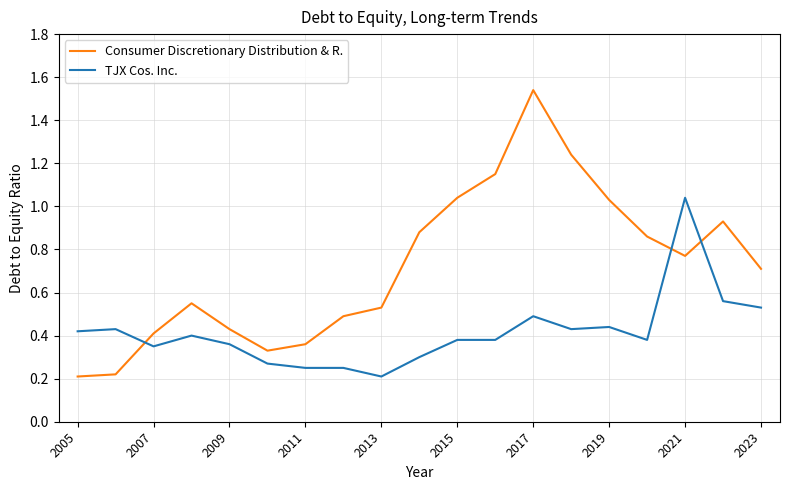

Which series has the largest total across all categories?

Consumer Discretionary Distribution & R.